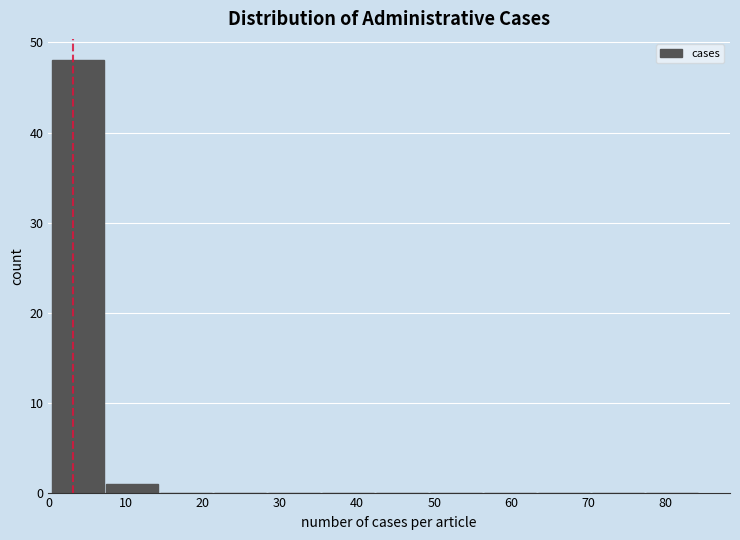

Reading left to right, list every bar in this chart as the range it spans on the x-axis followed by its height. Neither the bar edges nor the heights are printed on the chart, so give them approximately, as read against the axes.

0.5 to 7.5: 48
7.5 to 14.5: 1
14.5 to 21.5: 0
21.5 to 28.5: 0
28.5 to 35.5: 0
35.5 to 42.5: 0
42.5 to 49.5: 0
49.5 to 56.5: 0
56.5 to 63.5: 0
63.5 to 70.5: 0
70.5 to 77.5: 0
77.5 to 84.5: 0